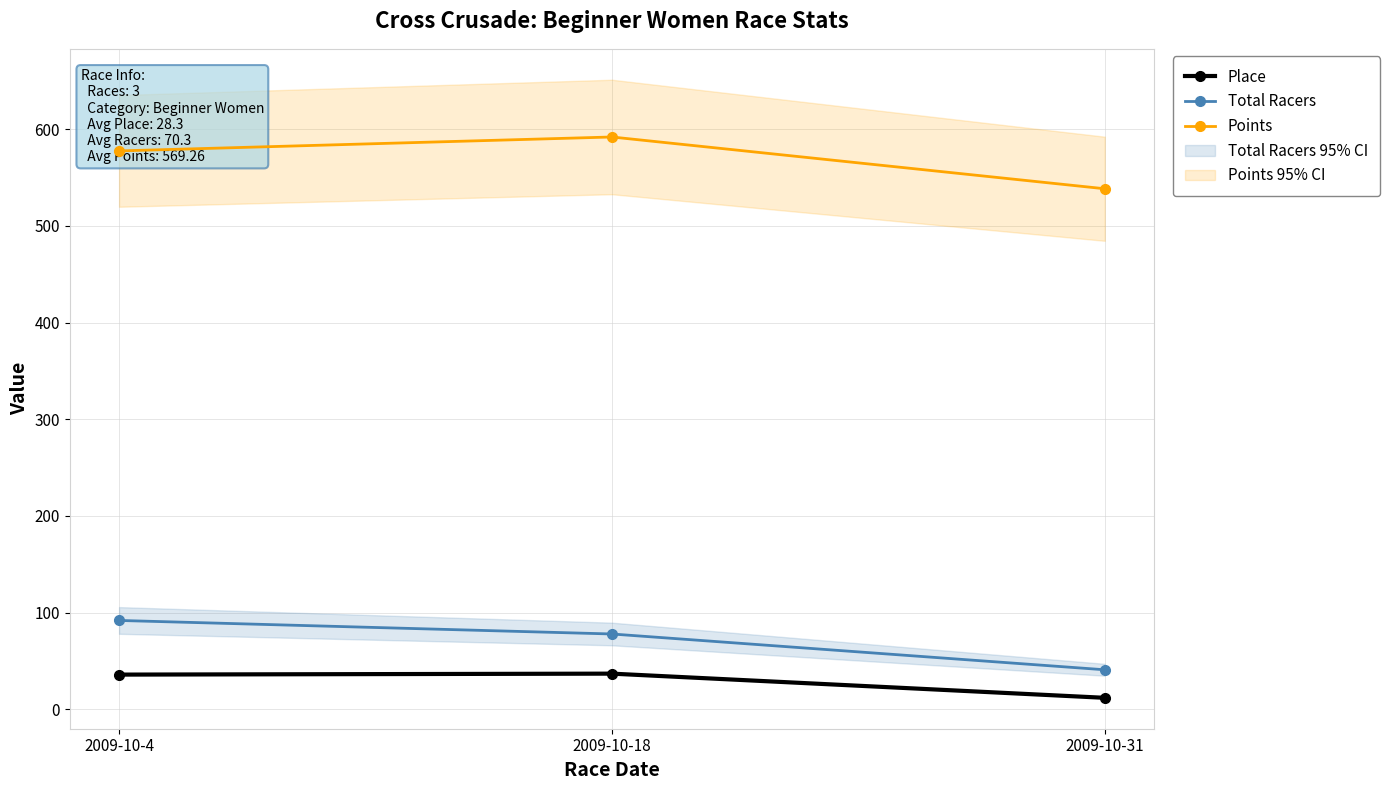

Rank the categories by Points value from lowest to highest.

2009-10-31, 2009-10-4, 2009-10-18